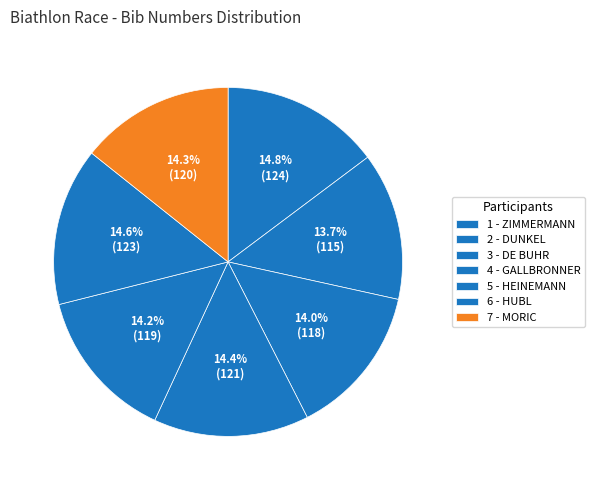

Which has a higher value, 7 - MORIC or 3 - DE BUHR?

7 - MORIC